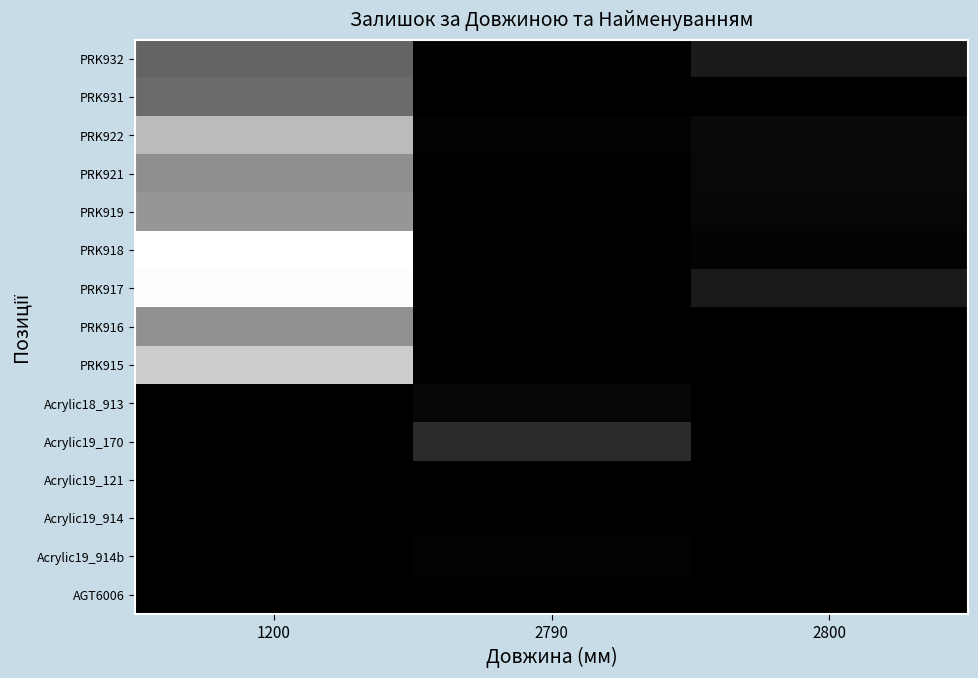

Between 1200 and 2790, which is larger?

1200